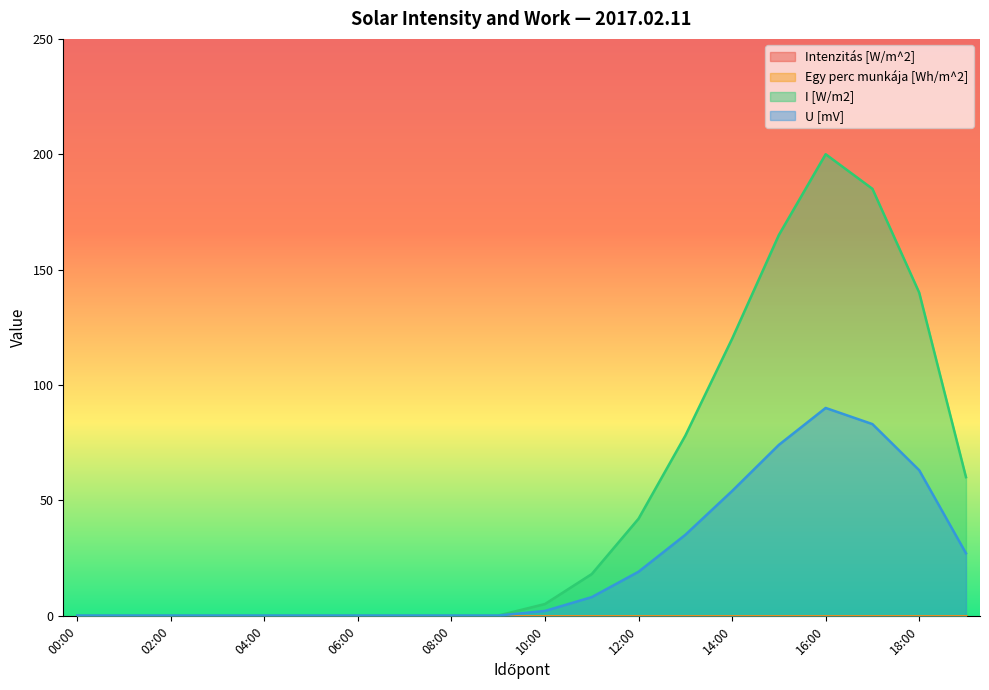

What position from the left is 15:00?

16